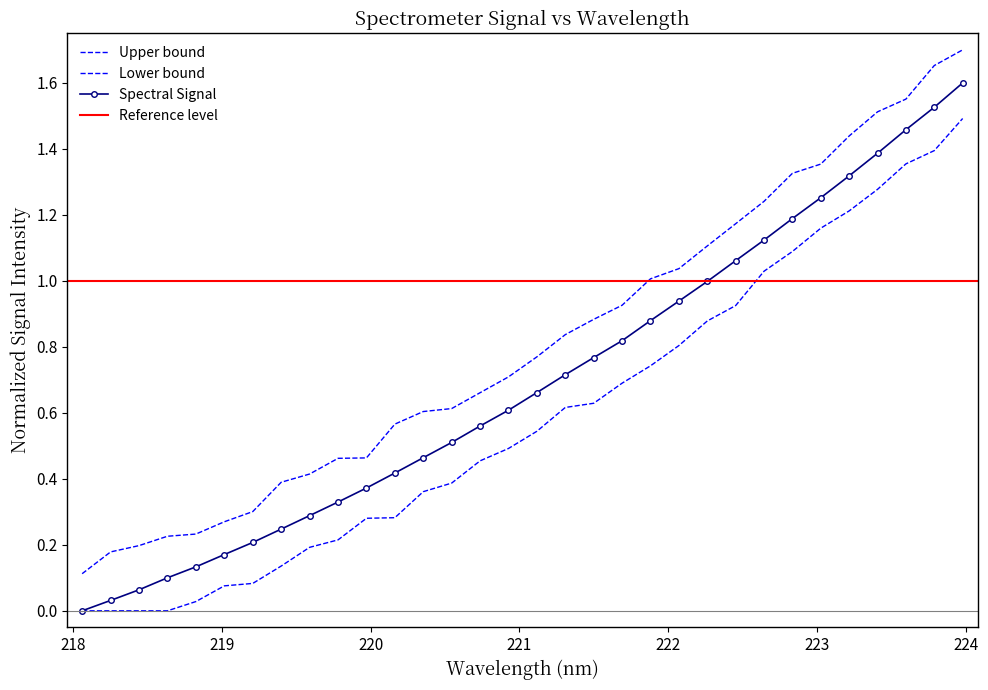

At which label is the value closest to 0?

218.0596